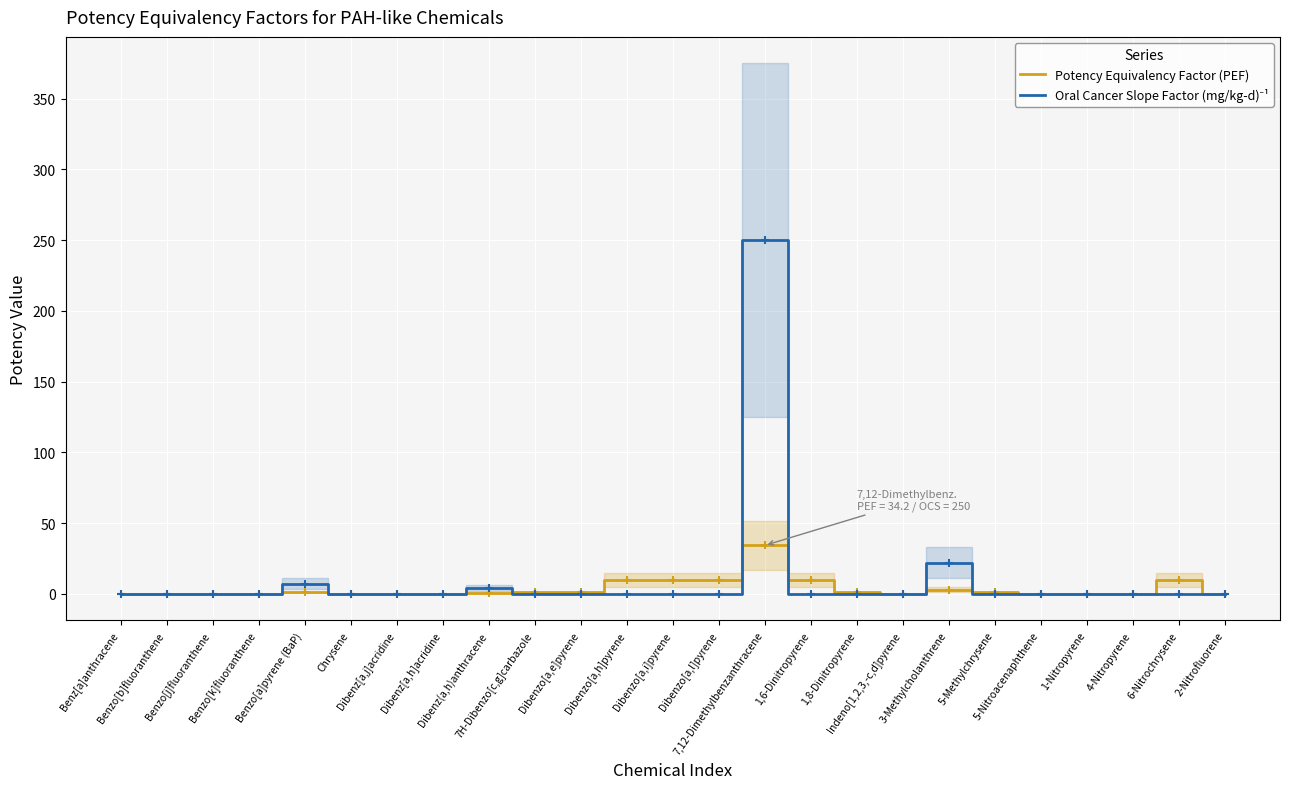

Is the value of Potency Equivalency Factor (PEF) at 1,8-Dinitropyrene greater than the value of Oral Cancer Slope Factor (mg/kg-d)⁻¹ at 7H-Dibenzo[c,g]carbazole?

Yes